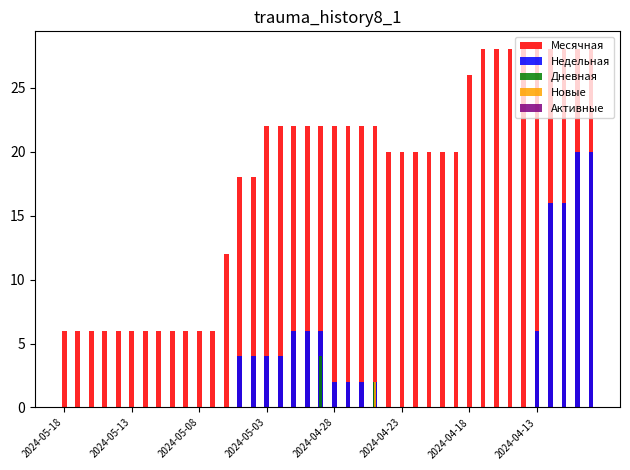

The Месячная series shows 6 at 39. True or false?

False